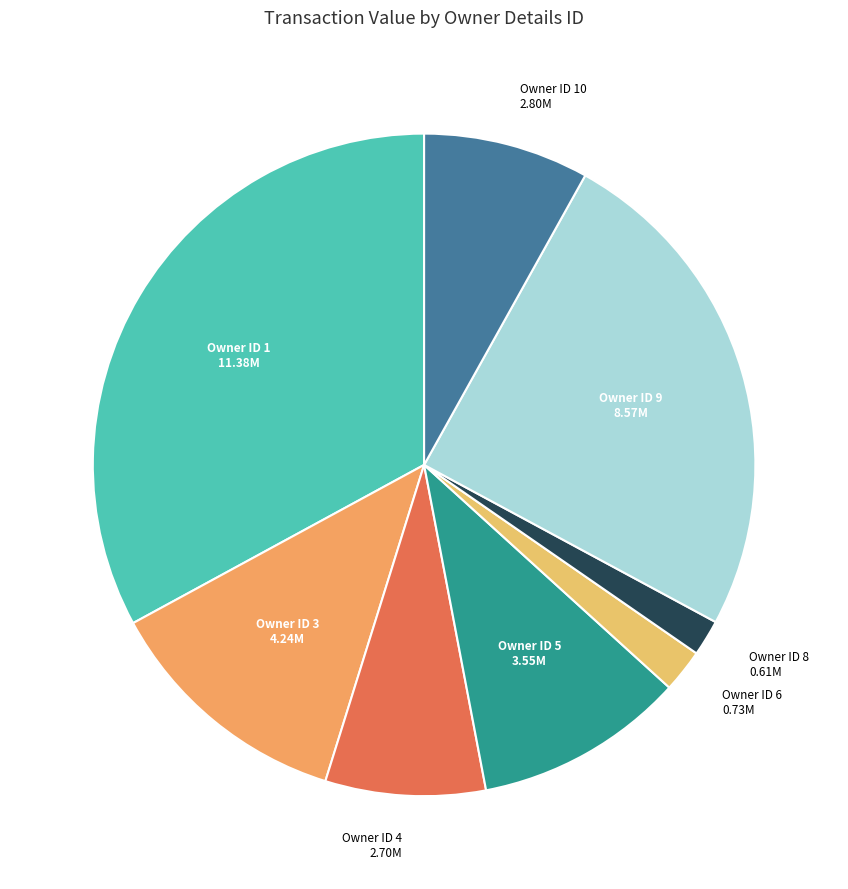

Does Owner ID 8 account for over 50% of the chart?

No